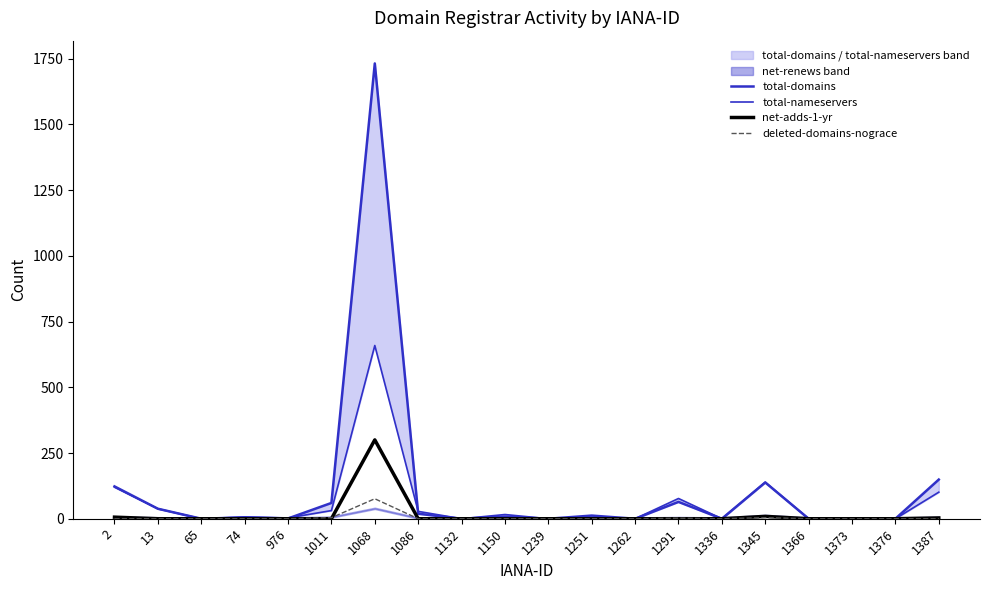

Does the chart have visible grid lines?

No